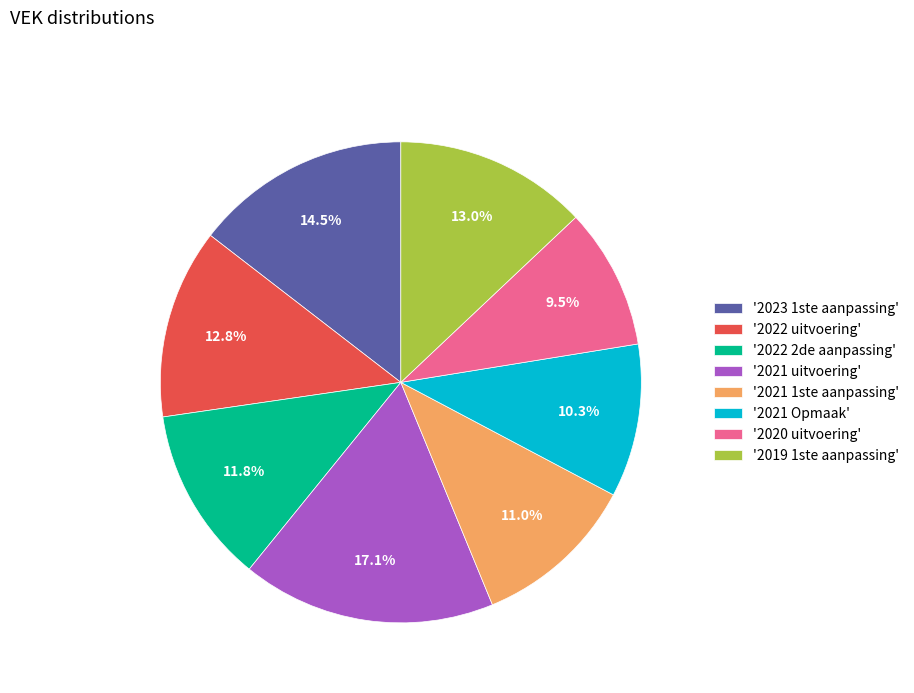

Between '2022 2de aanpassing' and '2023 1ste aanpassing', which is larger?

'2023 1ste aanpassing'